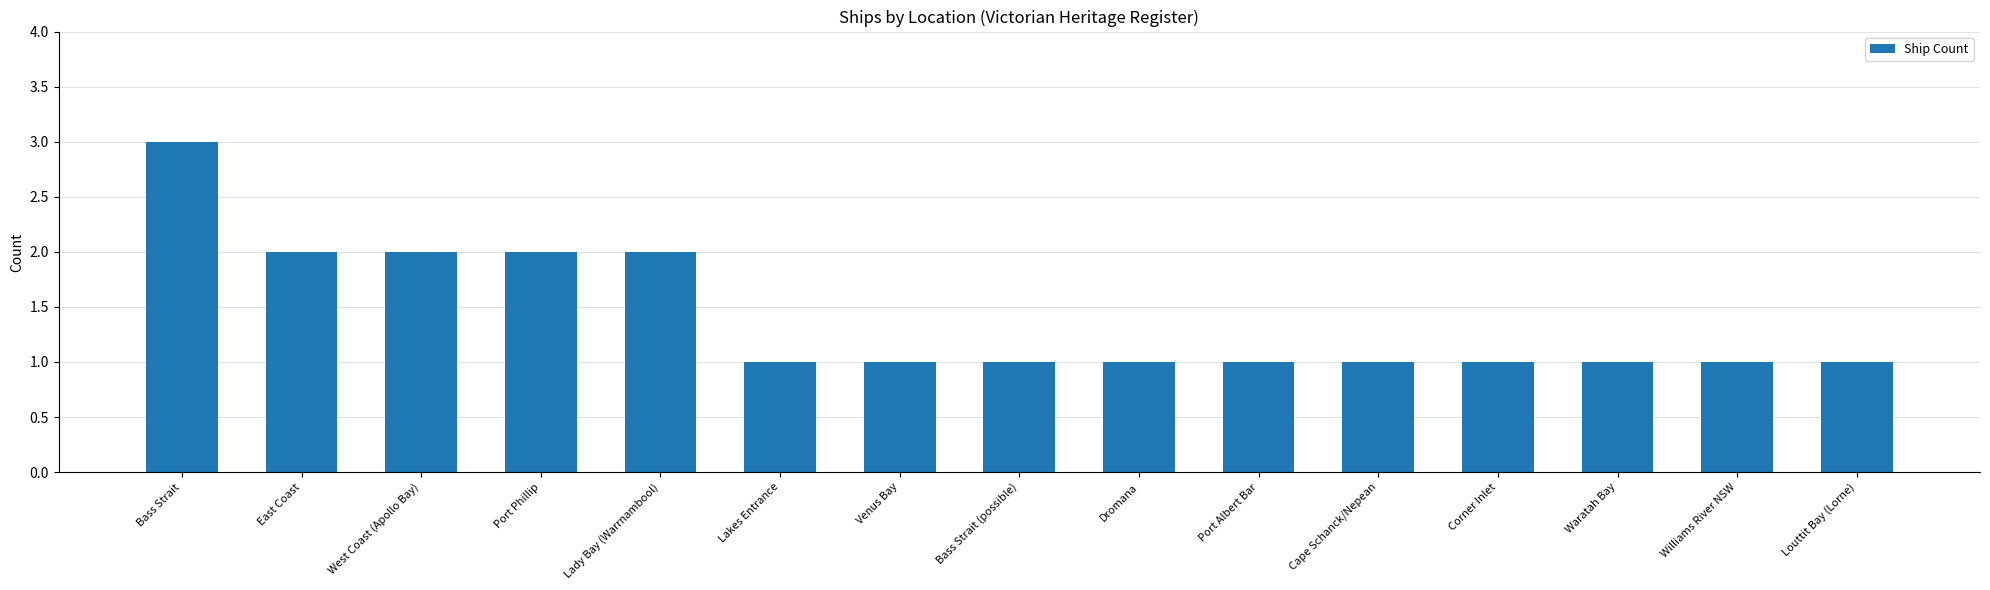

How many categories are shown in the chart?

15